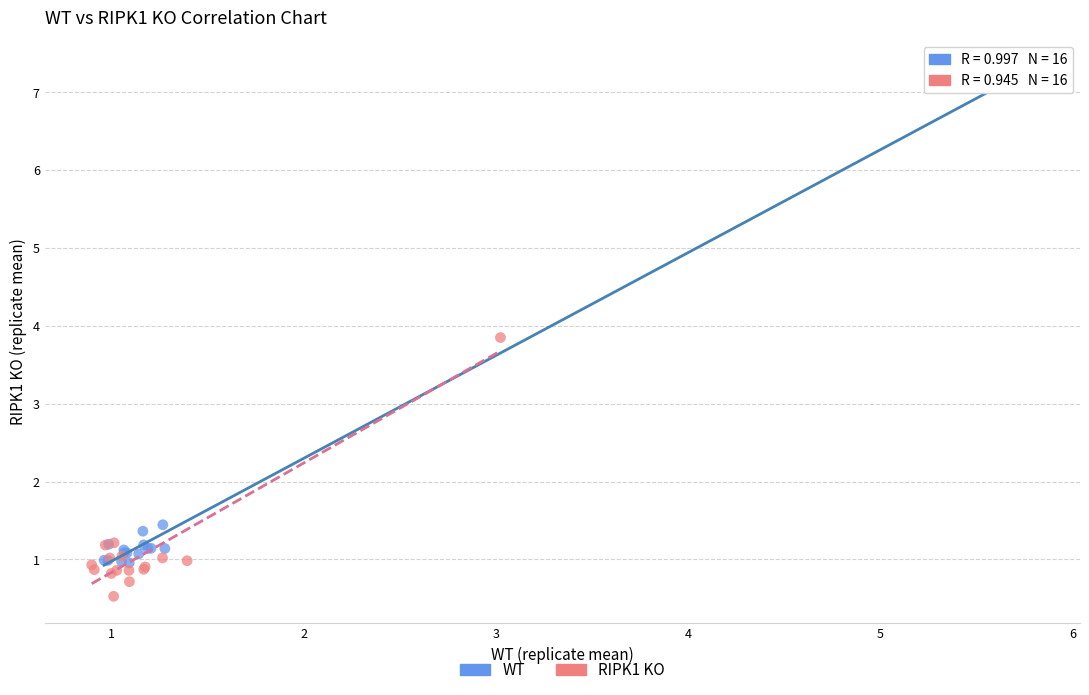

Which series contains the highest Y value?

WT